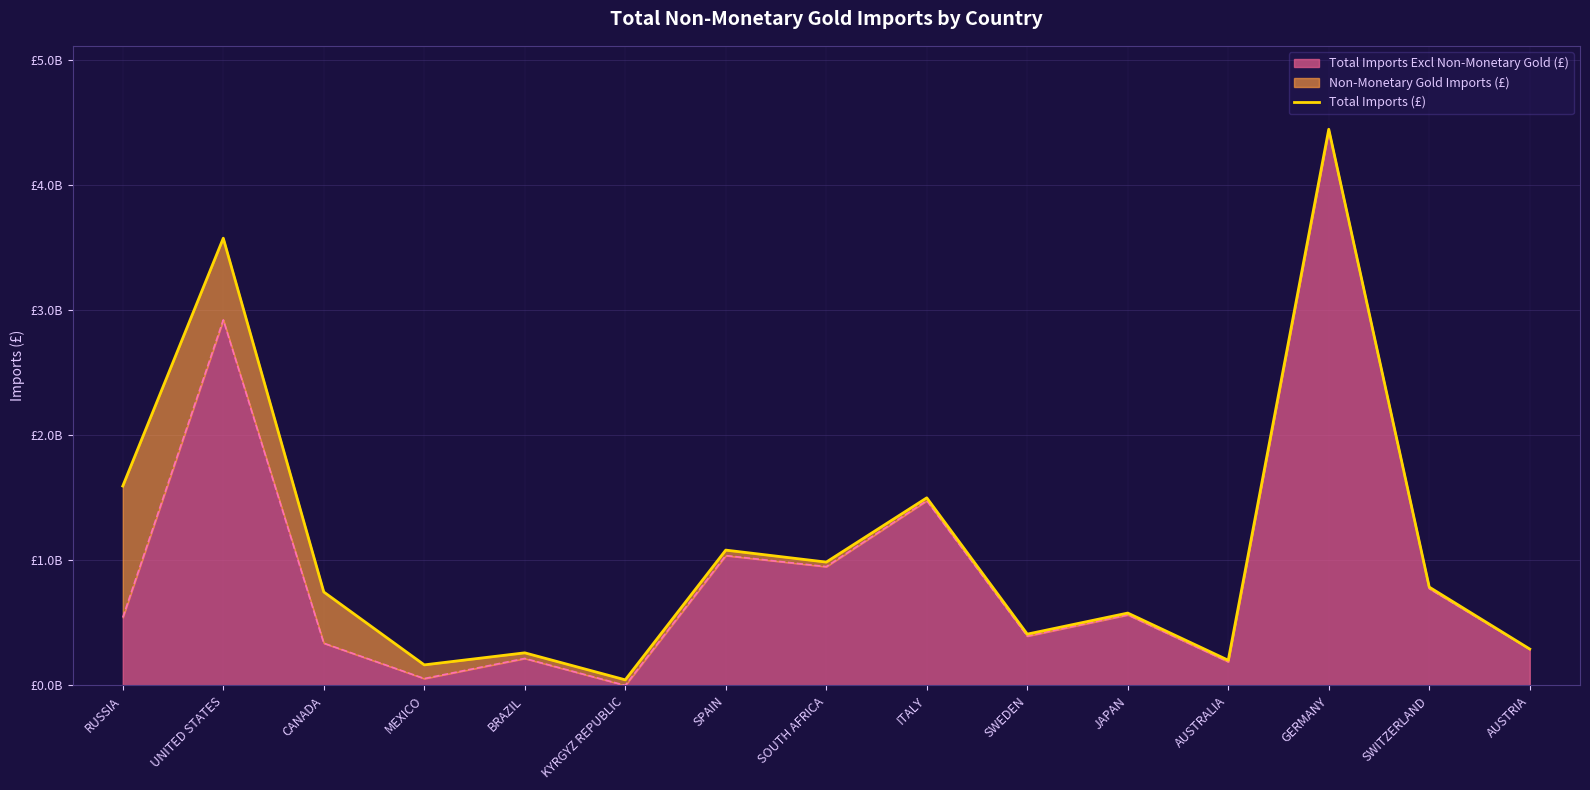

True or false: there are more than 0 points higher than both neighbors.

True